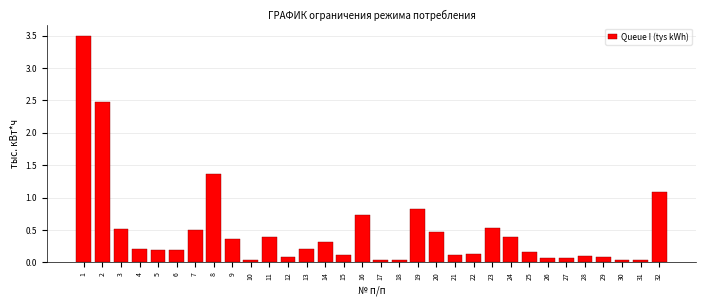

What is the value of the 29th bar from the left?

0.1